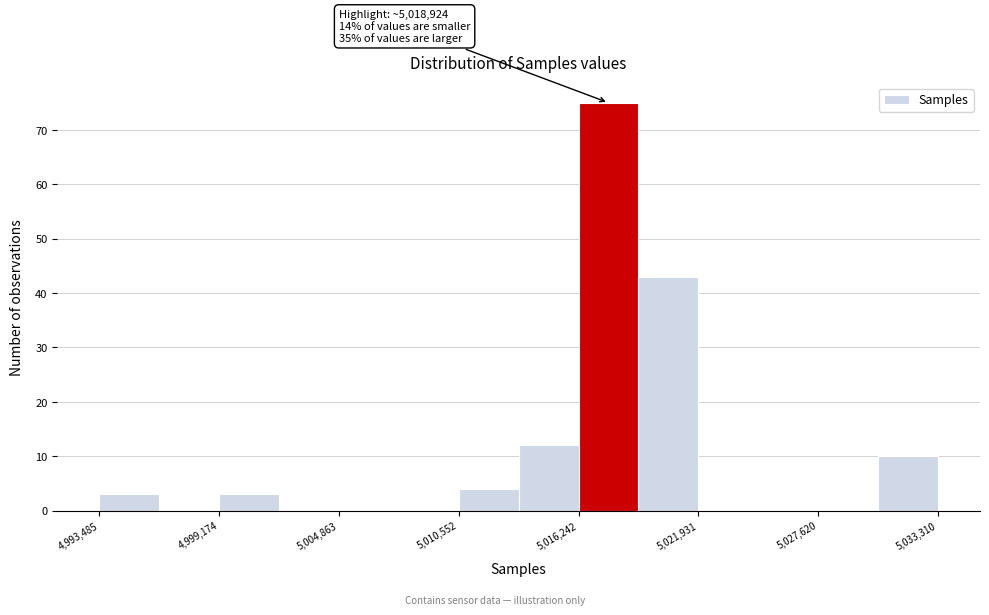

Around what value on the x-axis is the tallest bar? Give the approximate position of its centre, as read against the axis.

5018000